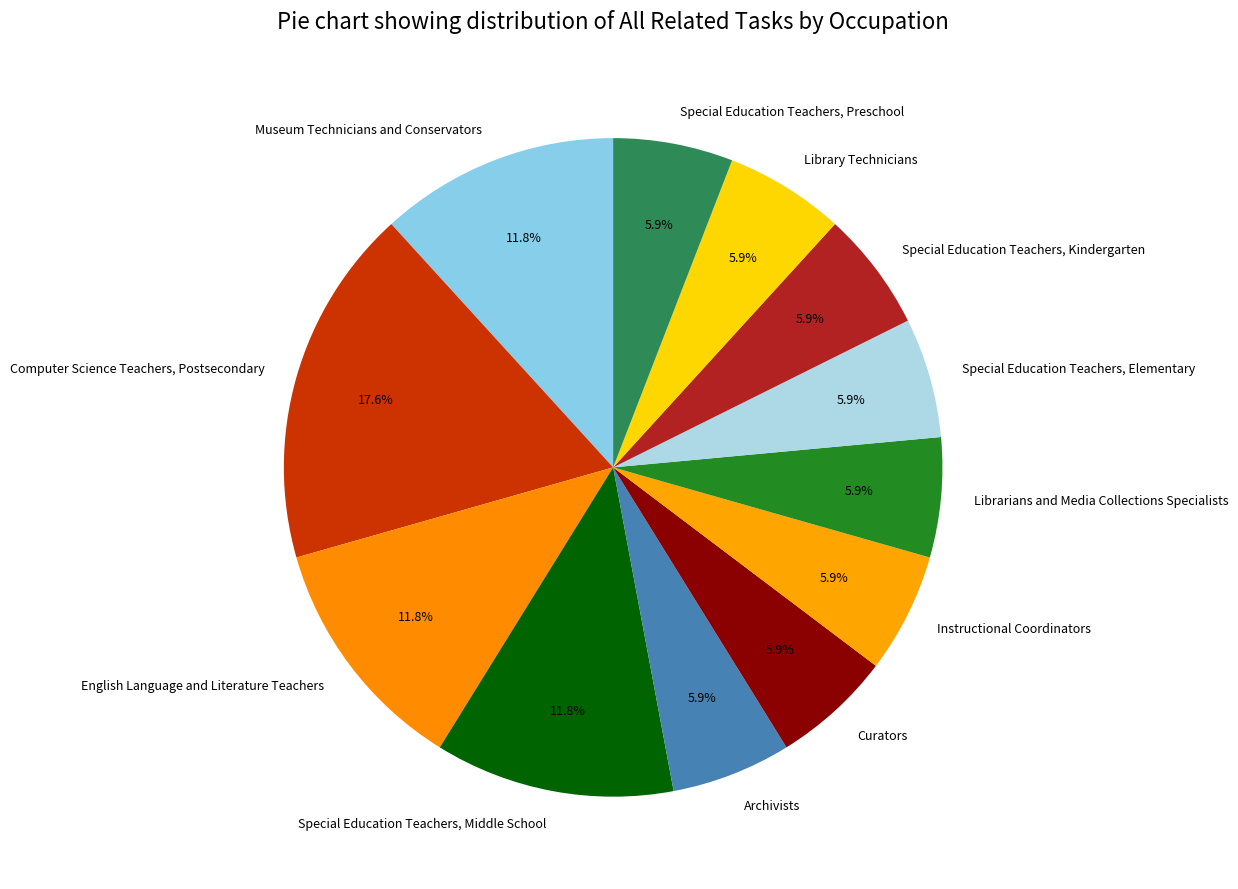

How many slices are in this pie chart?

12